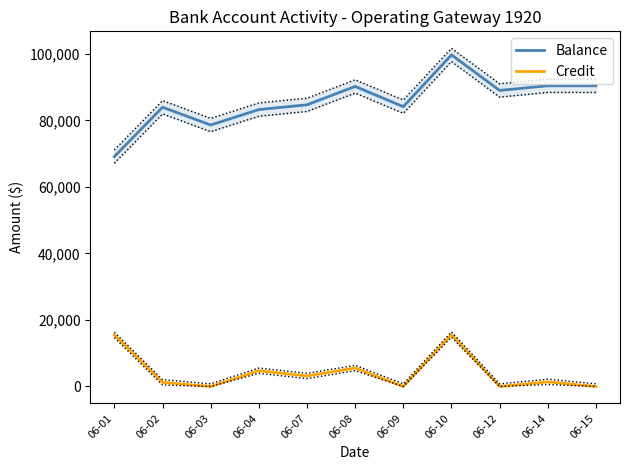

Which series has the largest total across all categories?

Balance